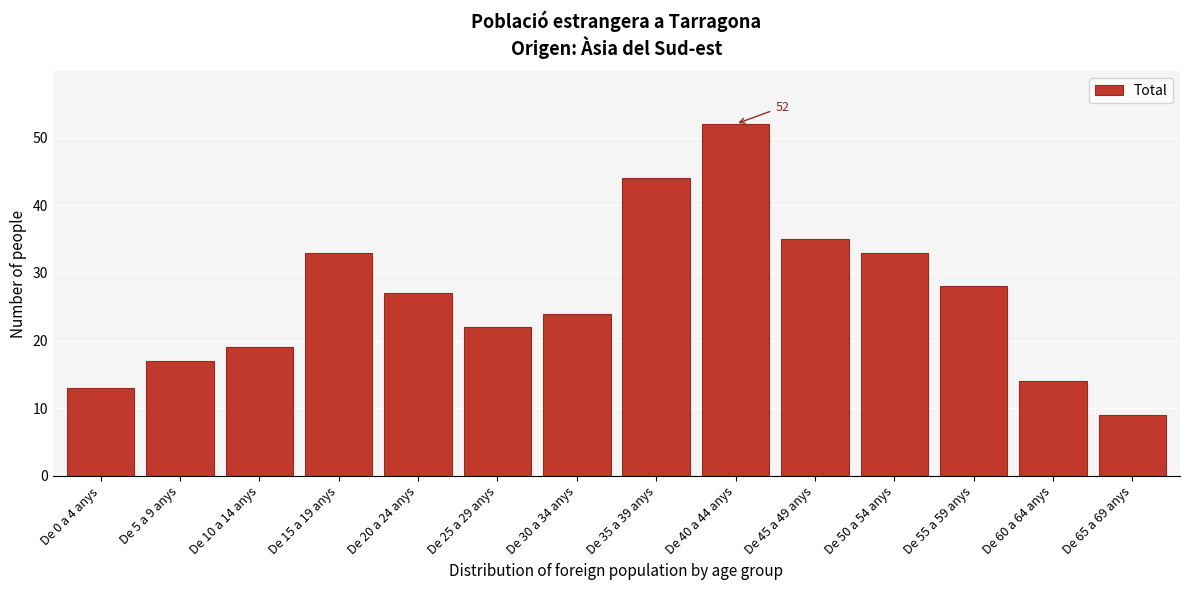

Reading left to right, what are all the values shown in this chart?

De 0 a 4 anys=13	De 5 a 9 anys=17	De 10 a 14 anys=19	De 15 a 19 anys=33	De 20 a 24 anys=27	De 25 a 29 anys=22	De 30 a 34 anys=24	De 35 a 39 anys=44	De 40 a 44 anys=52	De 45 a 49 anys=35	De 50 a 54 anys=33	De 55 a 59 anys=28	De 60 a 64 anys=14	De 65 a 69 anys=9